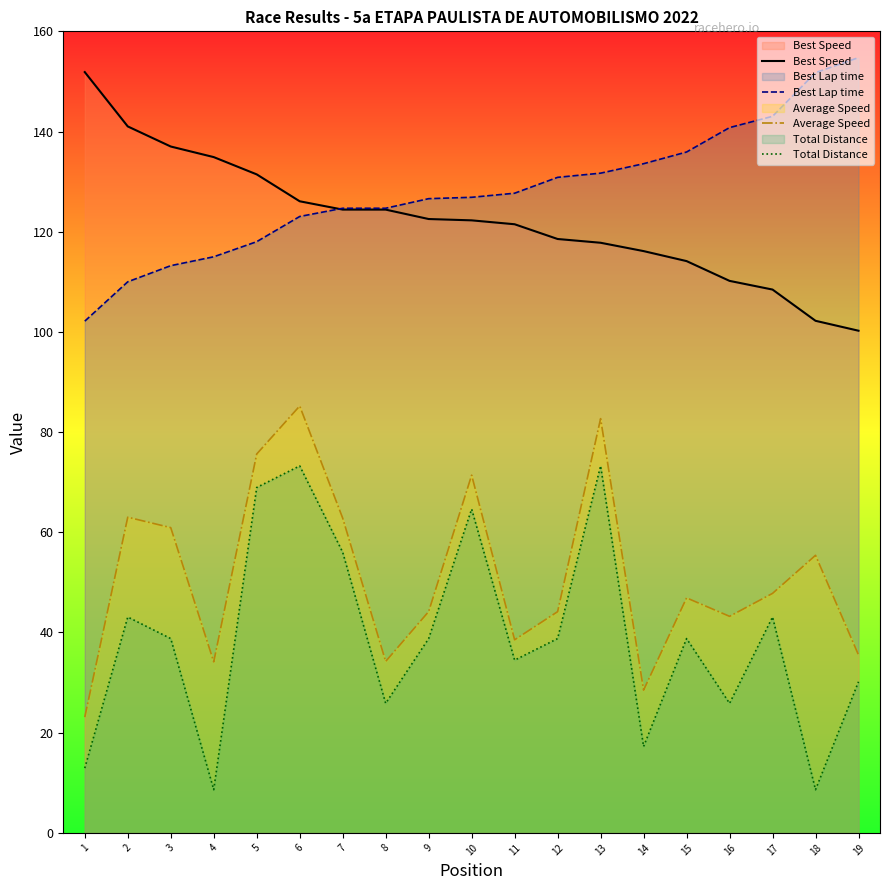

What is the value of the Best Speed point at the 6th from the left?

126.1